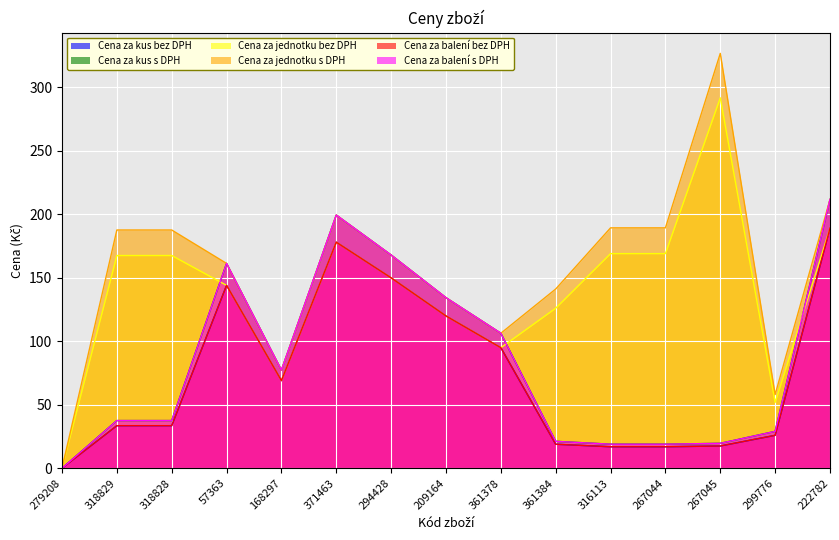

How many values in Cena za kus s DPH are above zero?

14